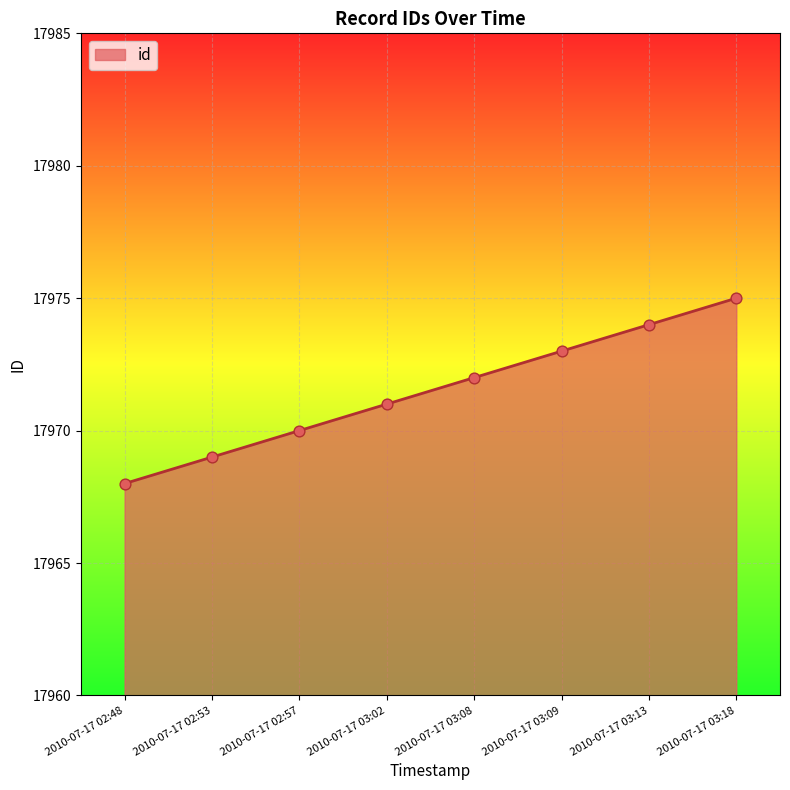

Which has a higher value, 2010-07-17 03:18 or 2010-07-17 02:48?

2010-07-17 03:18